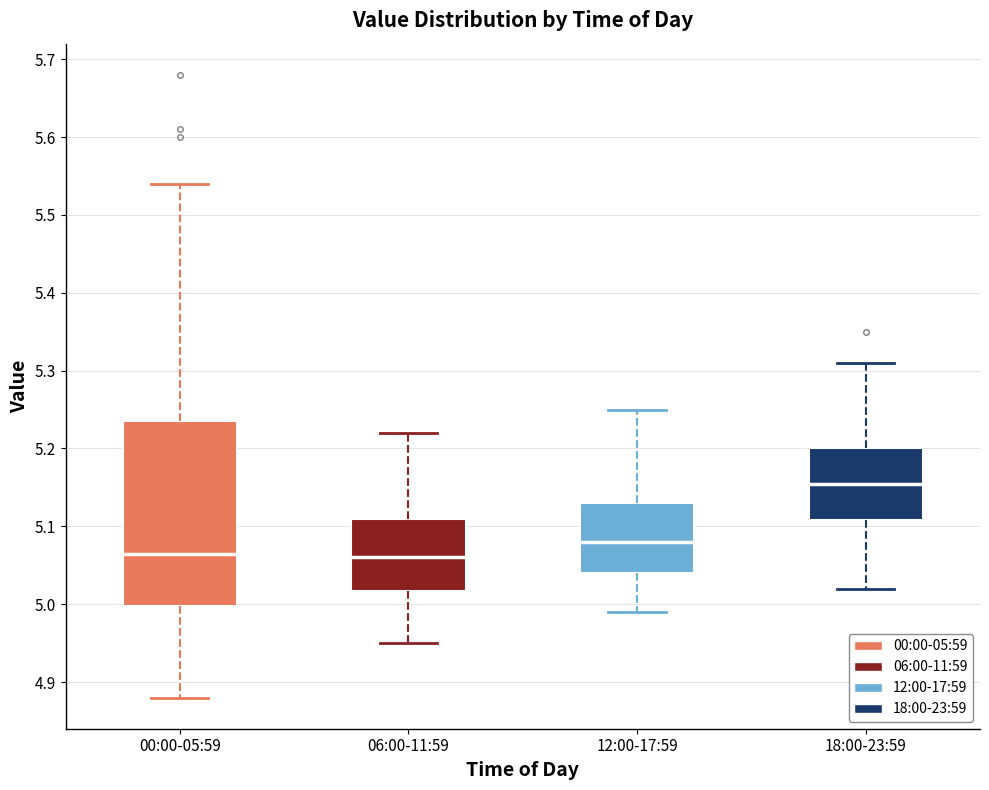

Which box's median line is the highest?

18:00-23:59